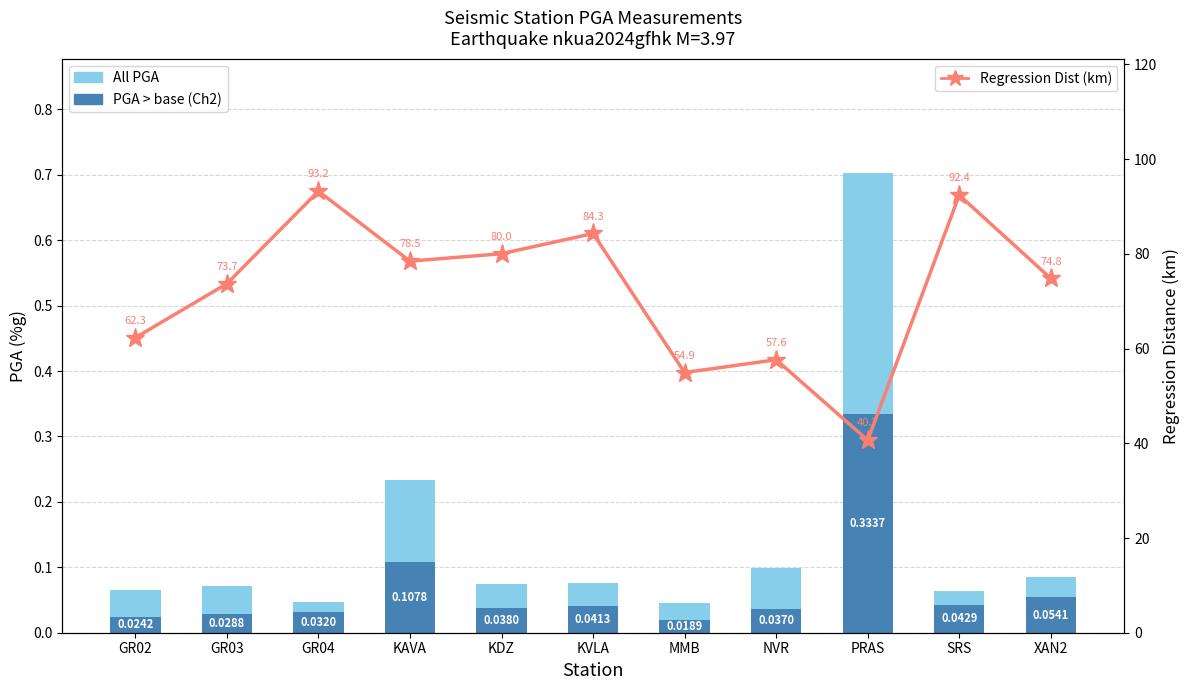

What position from the left is SRS?

10